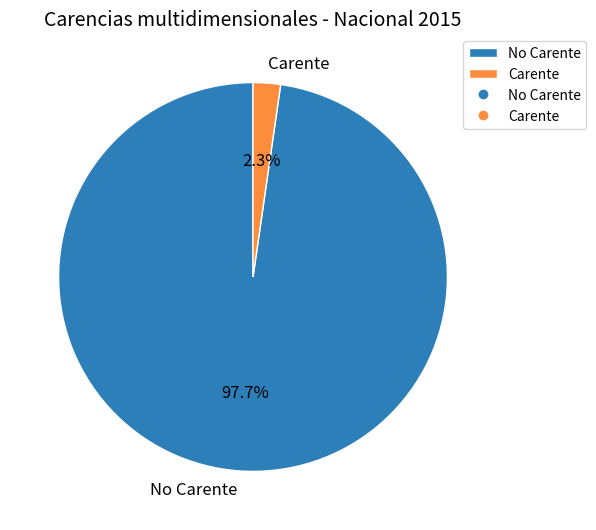

How many segments does this pie chart have?

2